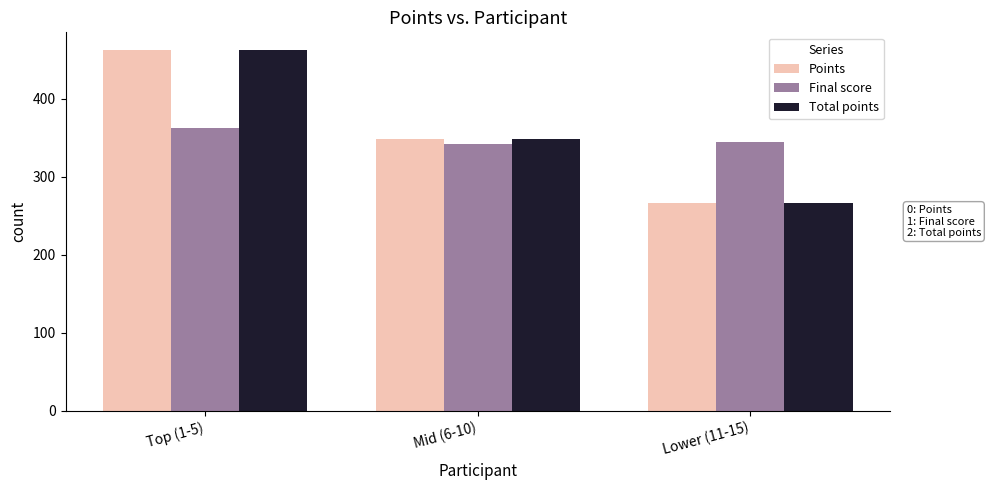

What is the label of the 2nd bar from the right?

Mid (6-10)